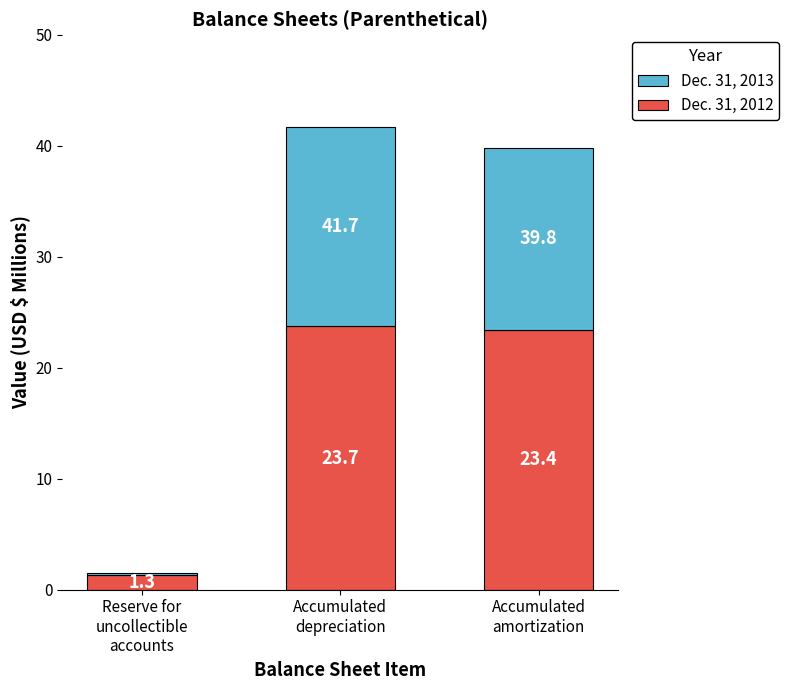

Reading right to left, what are the values for Dec. 31, 2012?

23.4	23.7	1.3